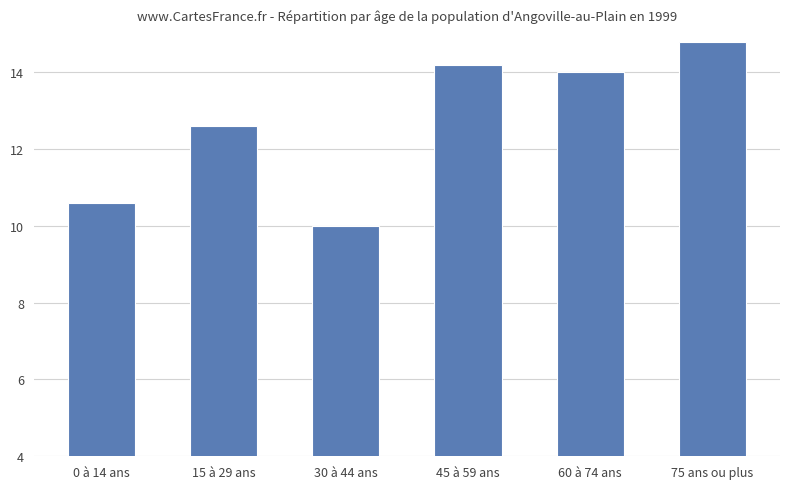

What is the difference between the second highest and second lowest values?

3.6